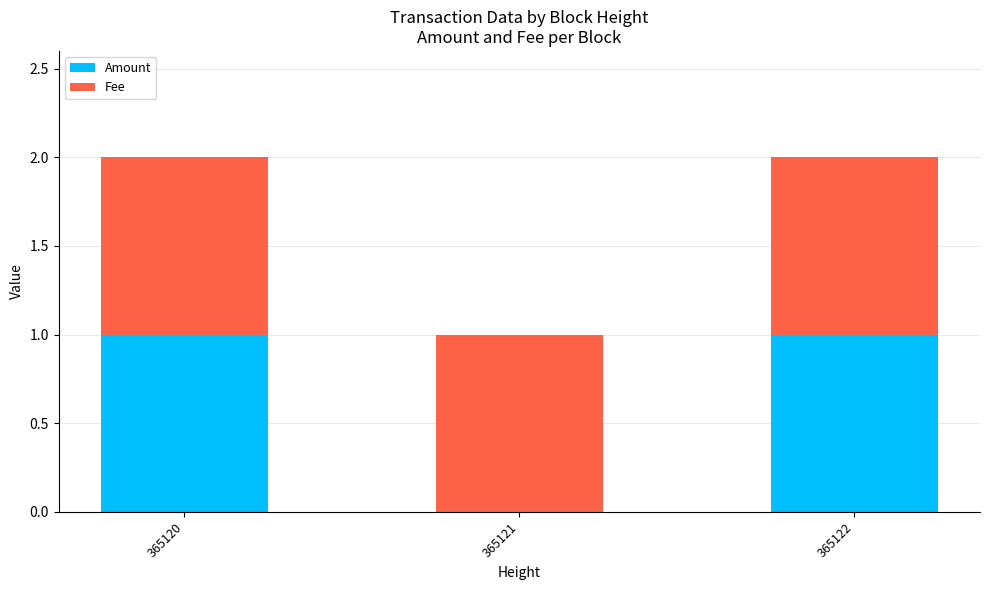

True or false: Amount has a value of -1 at 365121.

False